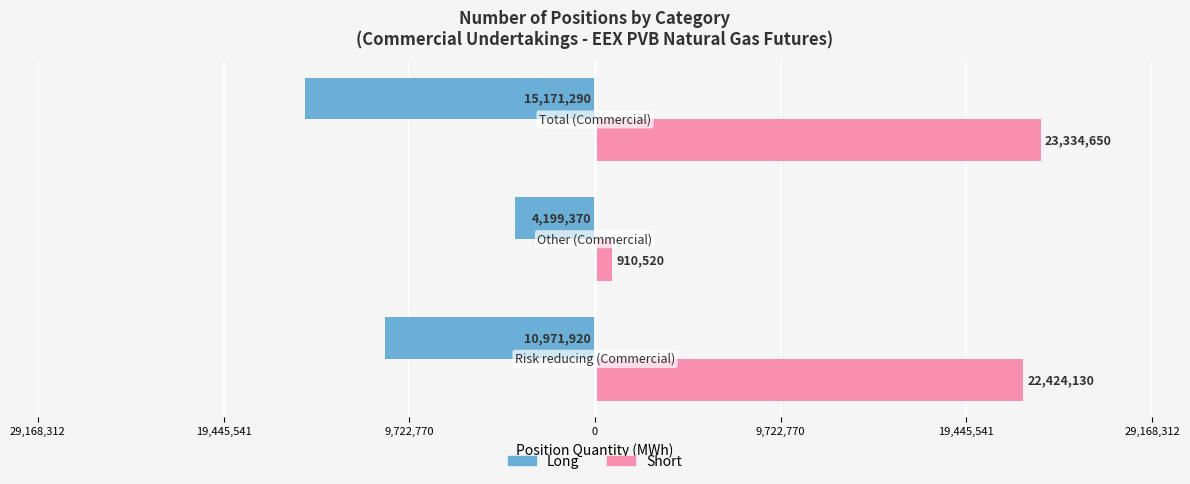

What are all the series names shown in the legend?

Long, Short